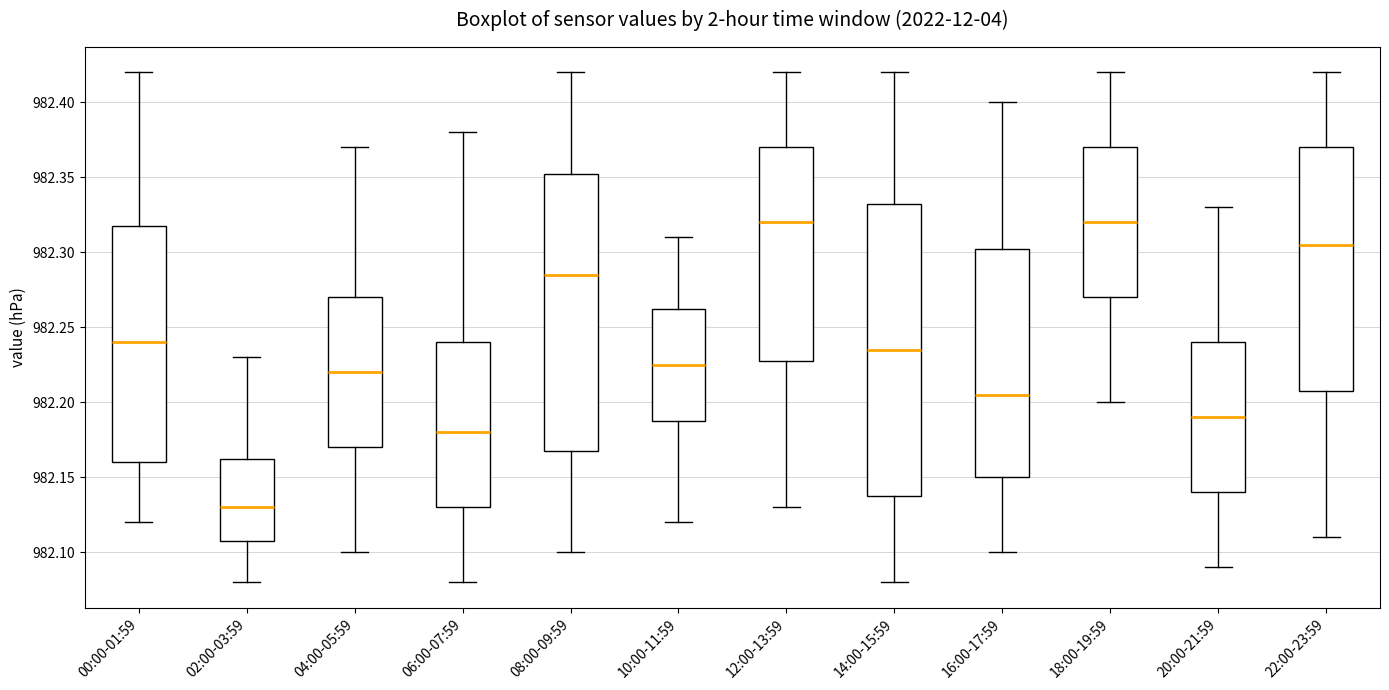

Reading left to right, read every box against the y-axis: the position of its median line, the range the box covers, and the ends of its whiskers. The values are not printed on the chart, so give them approximately, as read against the axis.

00:00-01:59: median 982.240, box 982.160 to 982.320, whiskers 982.120 to 982.420
02:00-03:59: median 982.130, box 982.110 to 982.165, whiskers 982.080 to 982.230
04:00-05:59: median 982.220, box 982.170 to 982.270, whiskers 982.100 to 982.370
06:00-07:59: median 982.180, box 982.130 to 982.240, whiskers 982.080 to 982.380
08:00-09:59: median 982.285, box 982.170 to 982.355, whiskers 982.100 to 982.420
10:00-11:59: median 982.225, box 982.190 to 982.265, whiskers 982.120 to 982.310
12:00-13:59: median 982.320, box 982.230 to 982.370, whiskers 982.130 to 982.420
14:00-15:59: median 982.235, box 982.140 to 982.335, whiskers 982.080 to 982.420
16:00-17:59: median 982.205, box 982.150 to 982.305, whiskers 982.100 to 982.400
18:00-19:59: median 982.320, box 982.270 to 982.370, whiskers 982.200 to 982.420
20:00-21:59: median 982.190, box 982.140 to 982.240, whiskers 982.090 to 982.330
22:00-23:59: median 982.305, box 982.210 to 982.370, whiskers 982.110 to 982.420